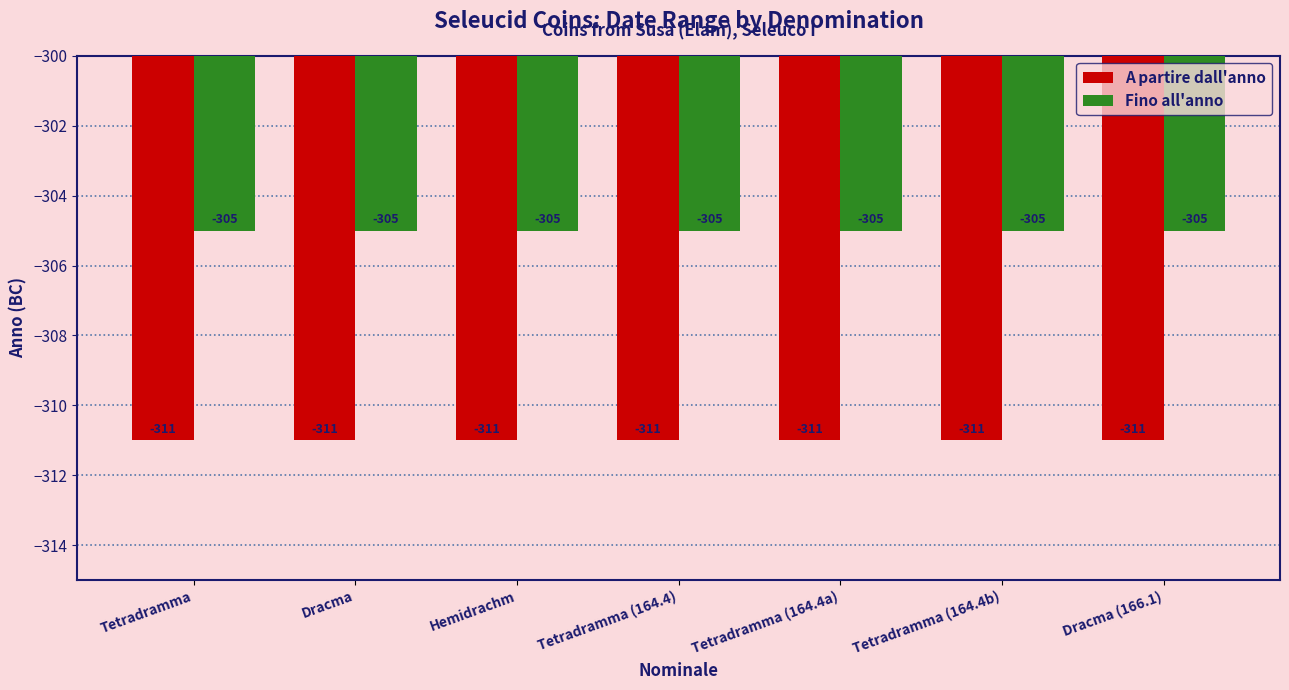

Reading left to right, transcribe all the data shown in this chart.

A partire dall'anno: -311	-311	-311	-311	-311	-311	-311
Fino all'anno: -305	-305	-305	-305	-305	-305	-305